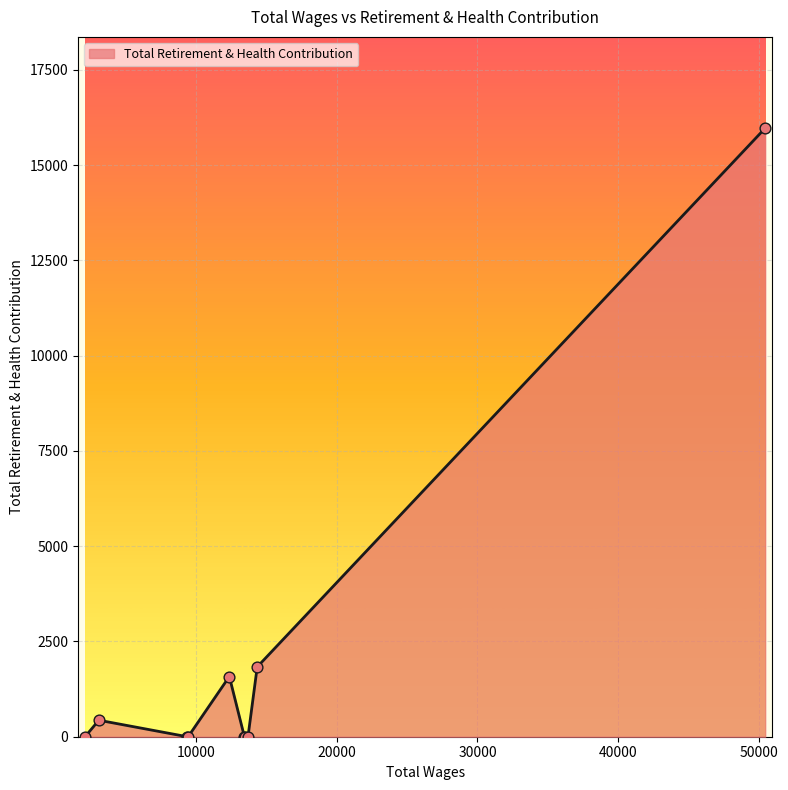

What is the maximum value shown in the chart?

15971